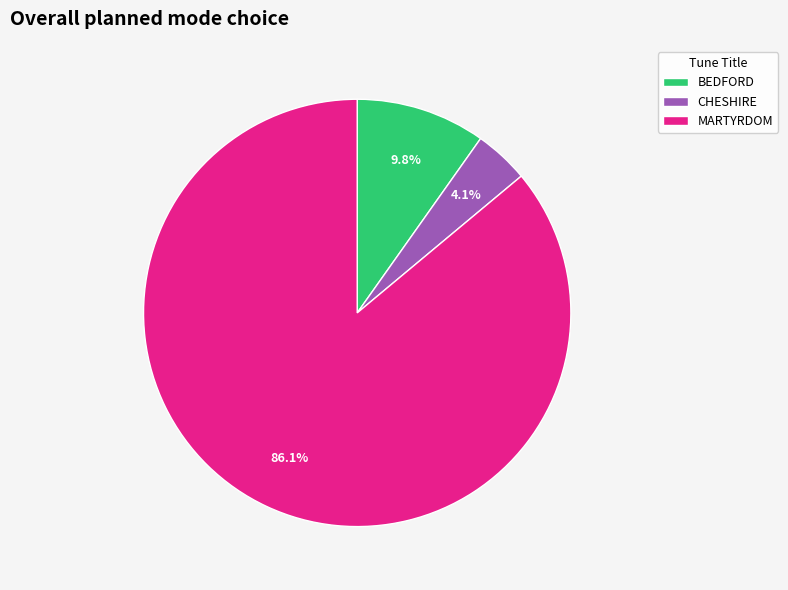

Which slice is the largest?

MARTYRDOM